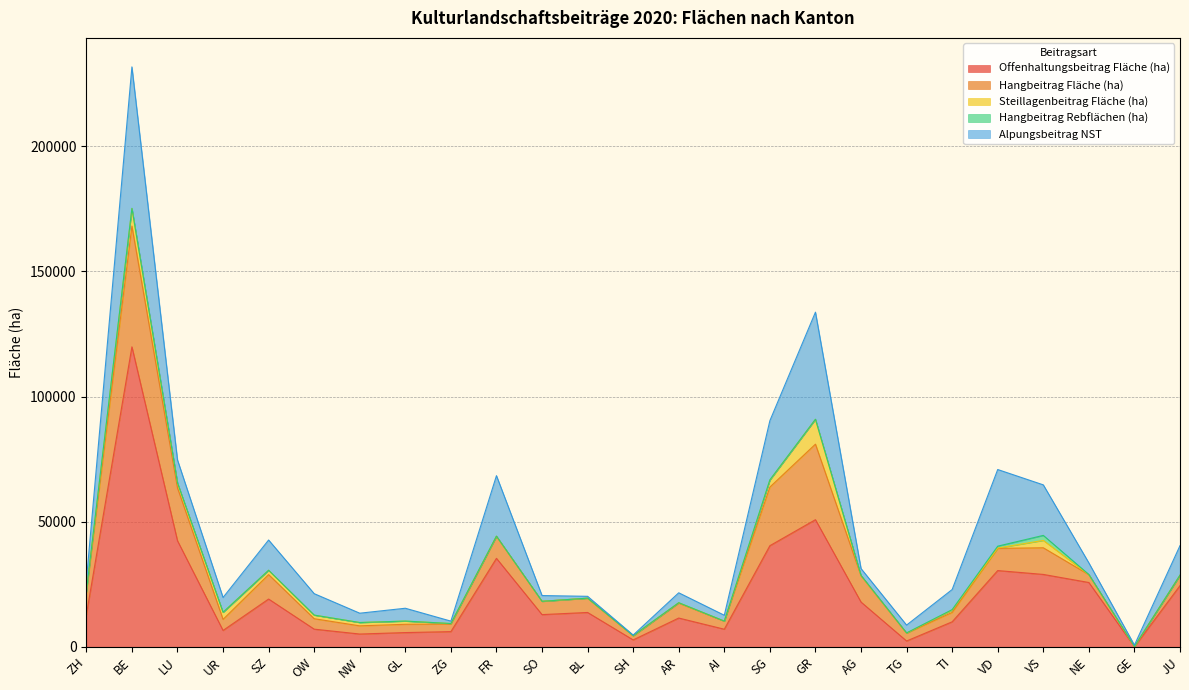

What is the sum of the Offenhaltungsbeitrag Fläche (ha) values at BE and VS?

148801.3